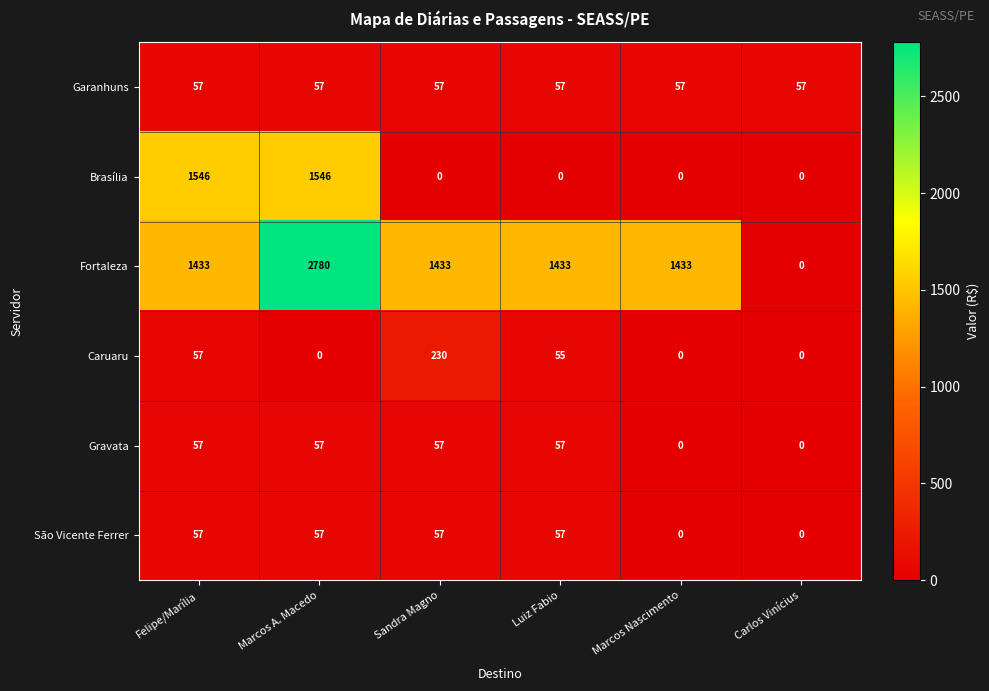

Is the value of São Vicente Ferrer at Marcos Nascimento greater than the value of Garanhuns at Sandra Magno?

No